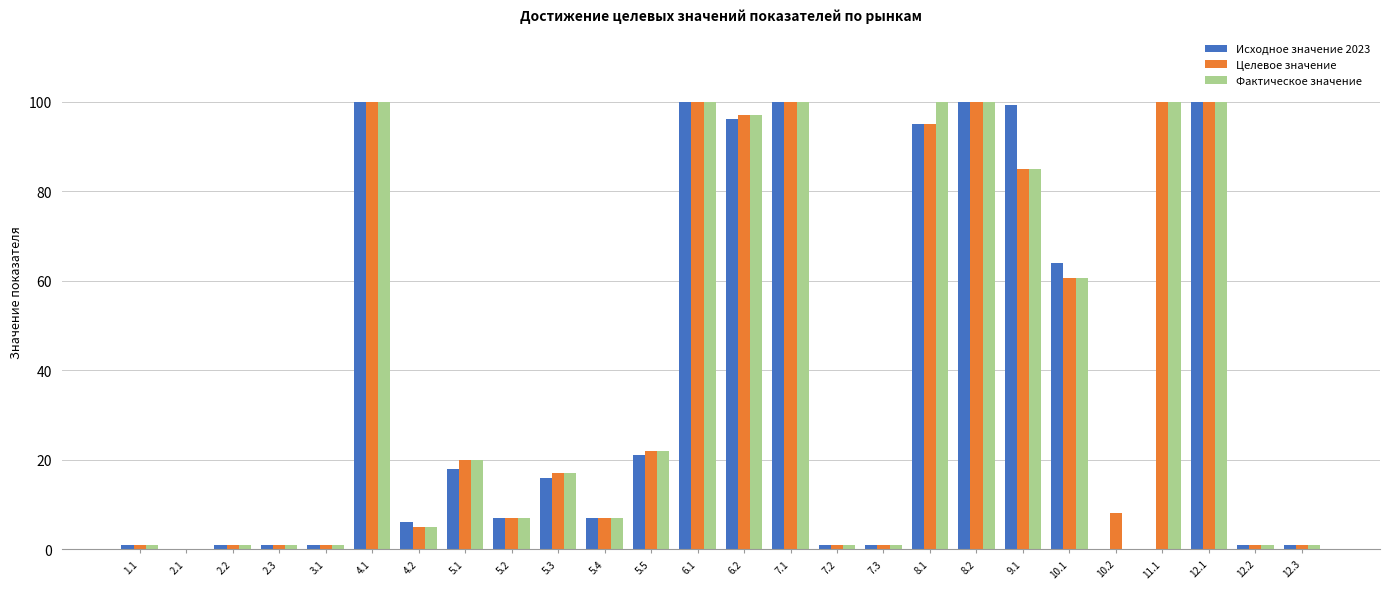

How many series are shown in this chart?

3